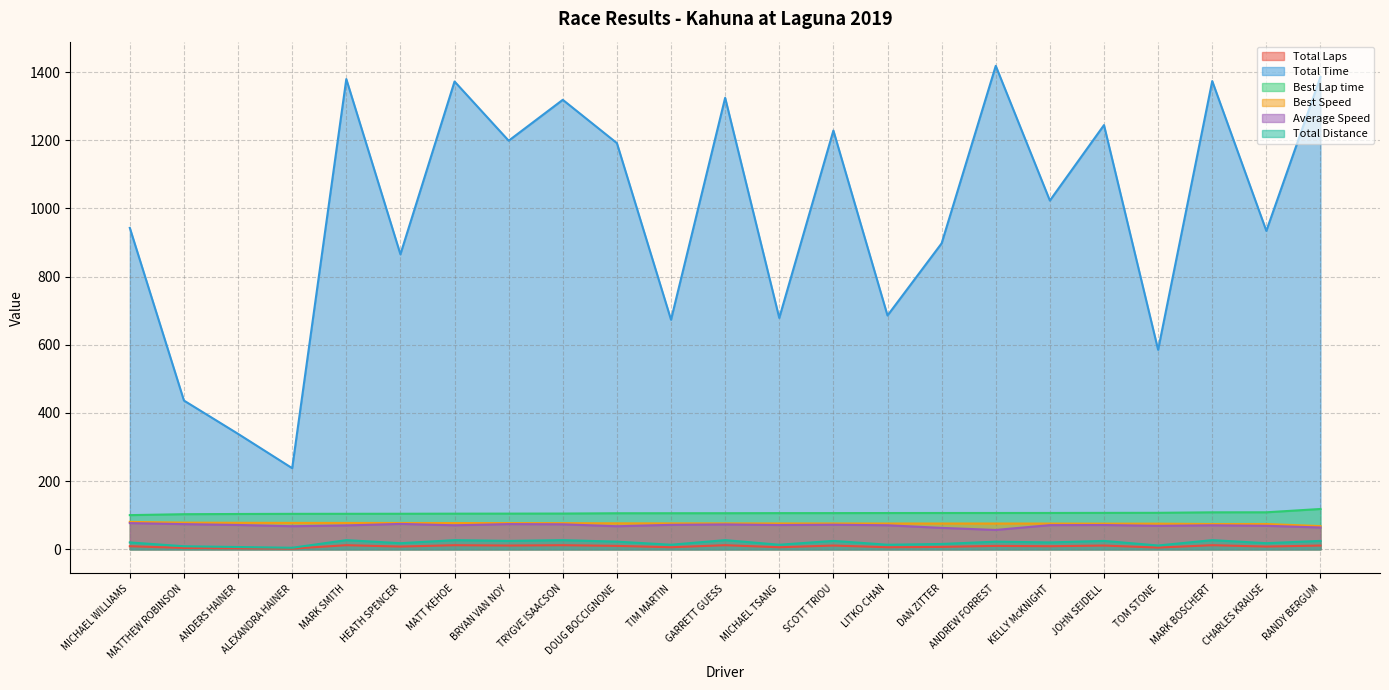

What is the difference between the Best Lap time values at GARRETT GUESS and ANDERS HAINER?

2.3